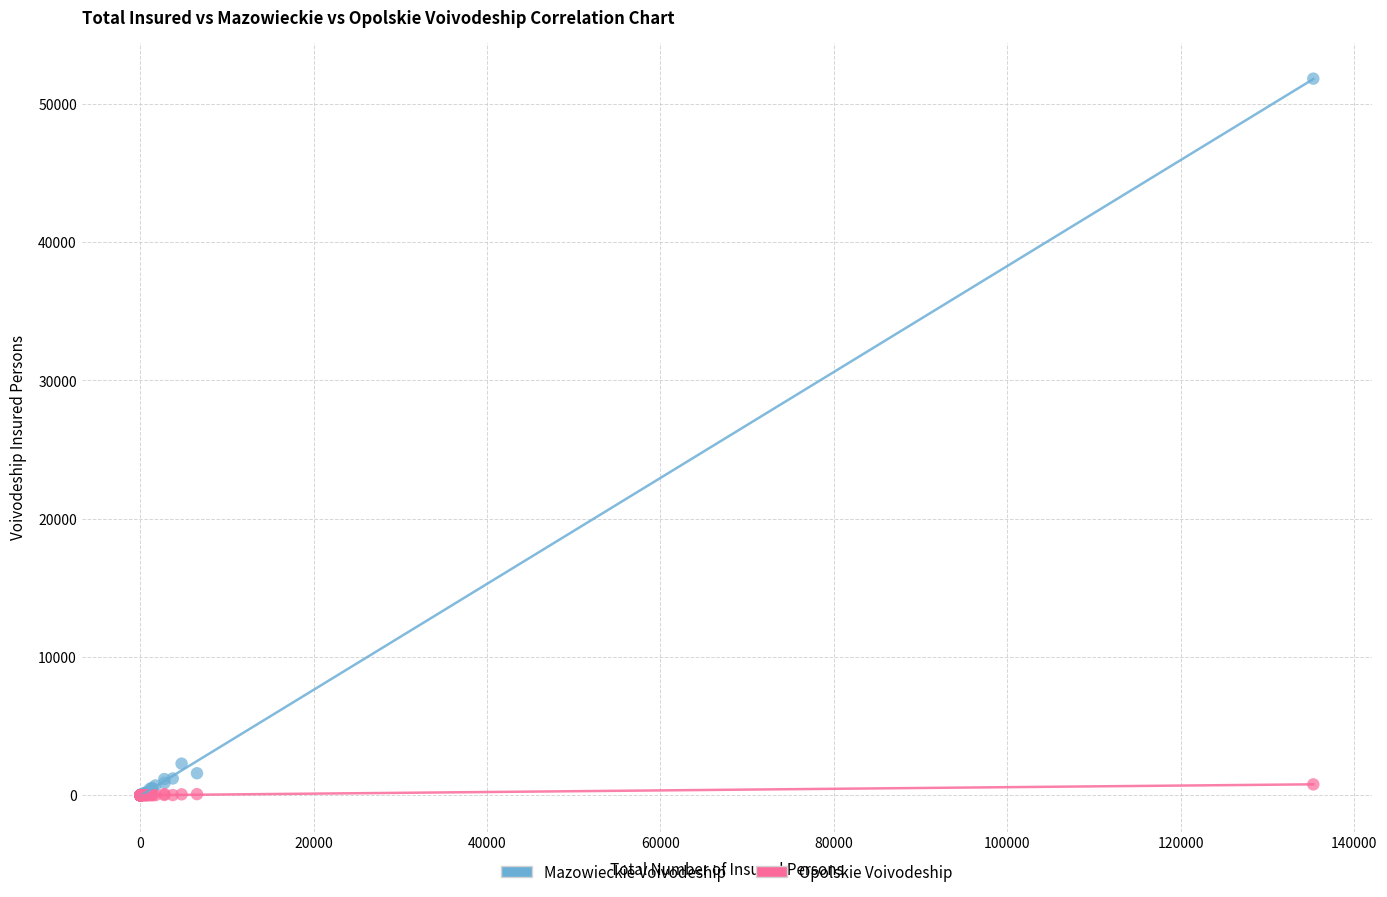

Which series has the widest spread of Y values?

Mazowieckie Voivodeship